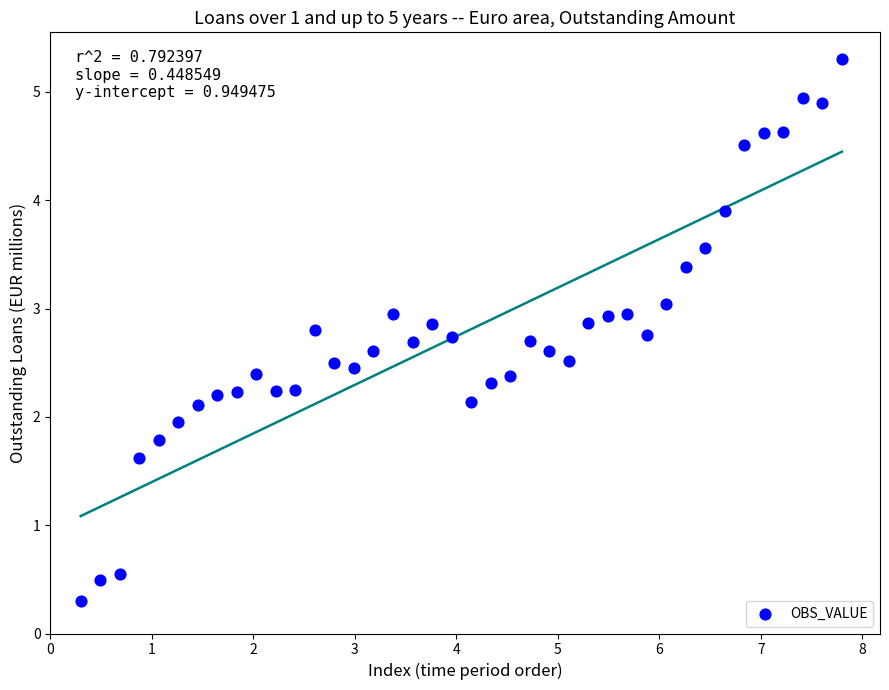

What is the range of X values (max minus min)?

7.5